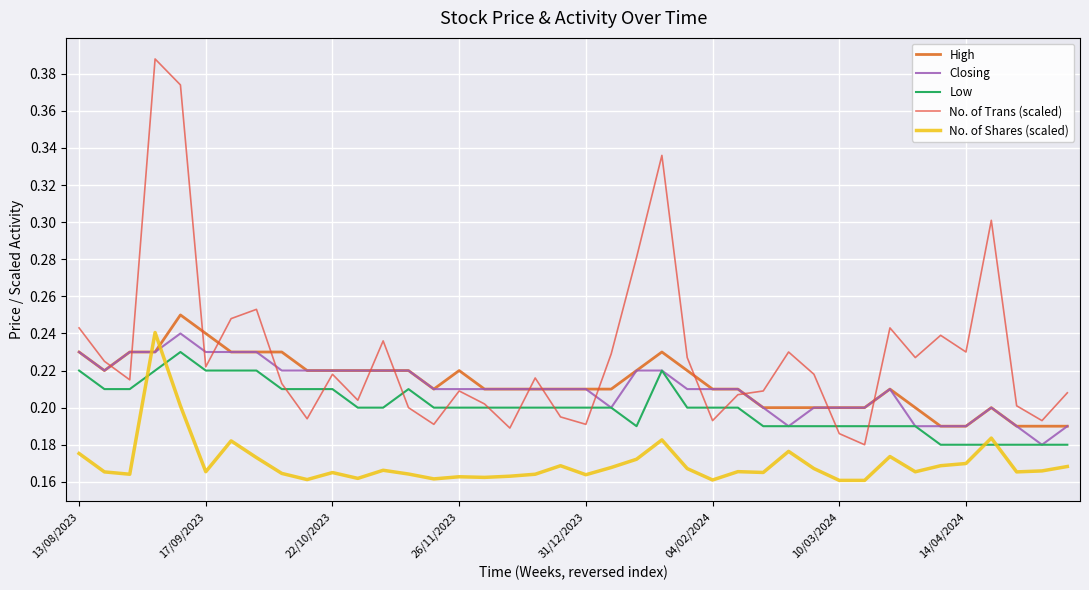

True or false: No. of Shares (scaled) and No. of Trans (scaled) intersect in this chart.

False